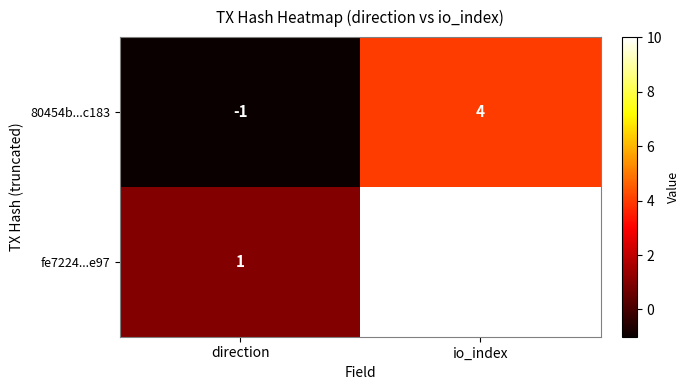

How many series are shown in this chart?

2